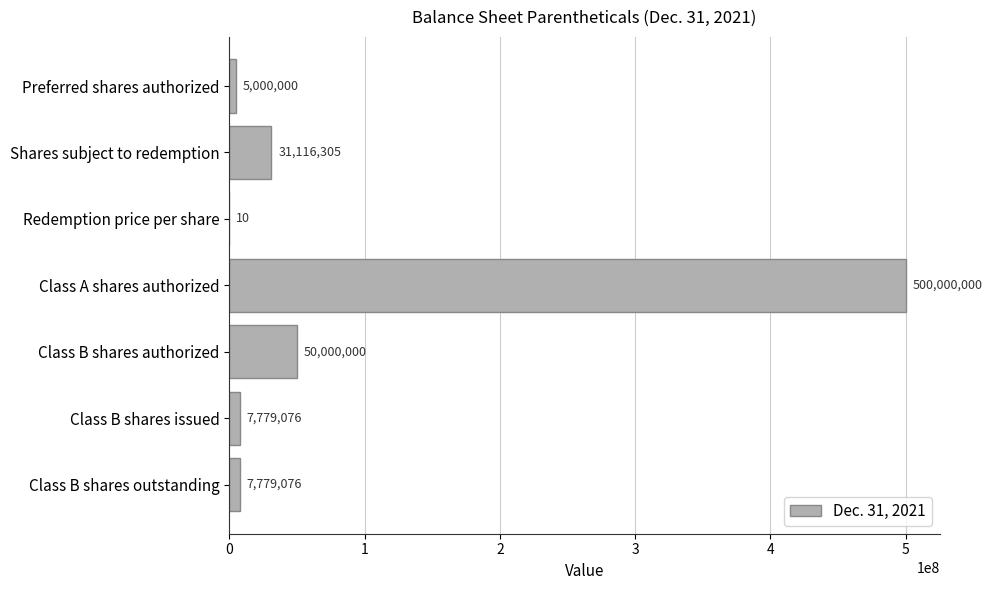

Which has a higher value, Class A shares authorized or Class B shares outstanding?

Class A shares authorized